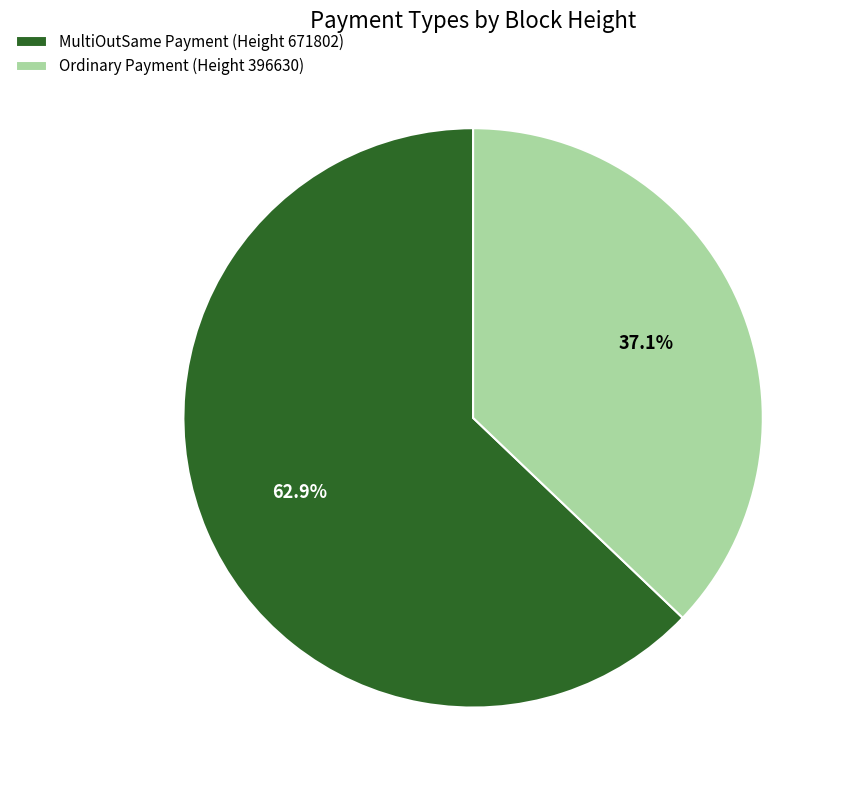

Rank the categories by value from lowest to highest.

Ordinary Payment (Height 396630), MultiOutSame Payment (Height 671802)